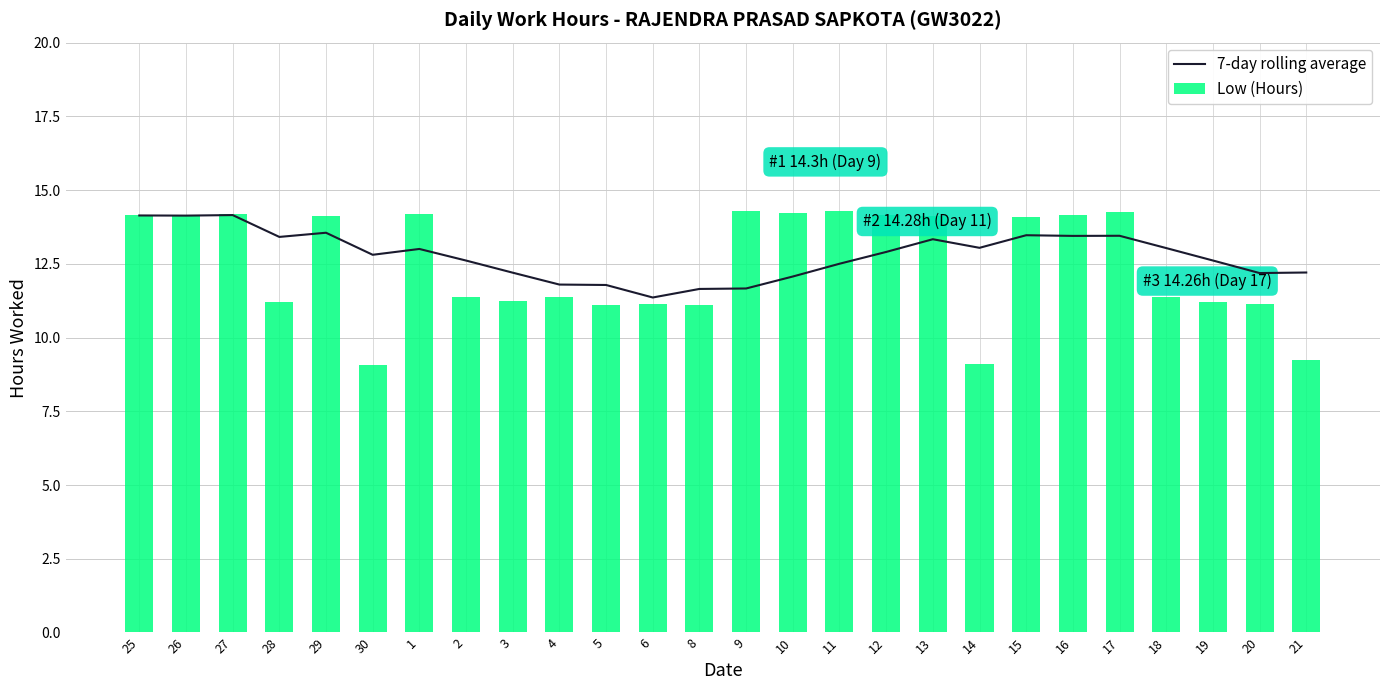

Between 2 and 21, which series saw the biggest shift?

Low (Hours)